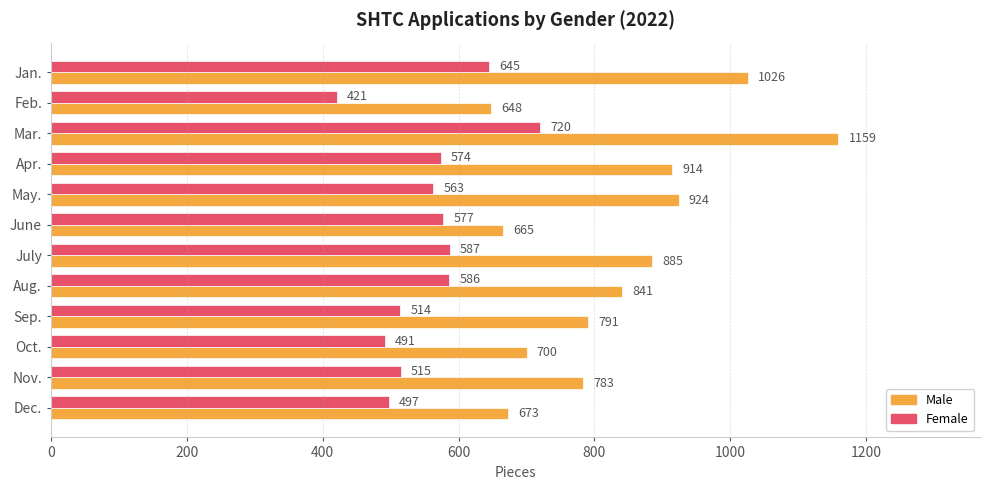

Rank the series by their maximum value, from lowest to highest.

Female, Male